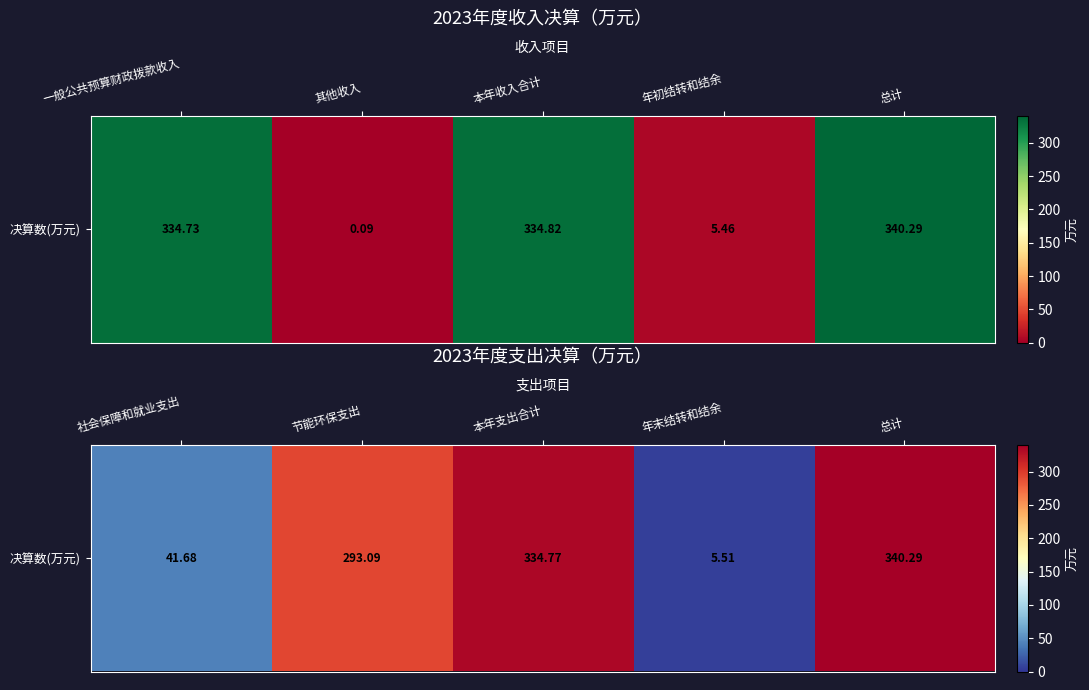

What is the difference between the maximum and second lowest values?

298.6